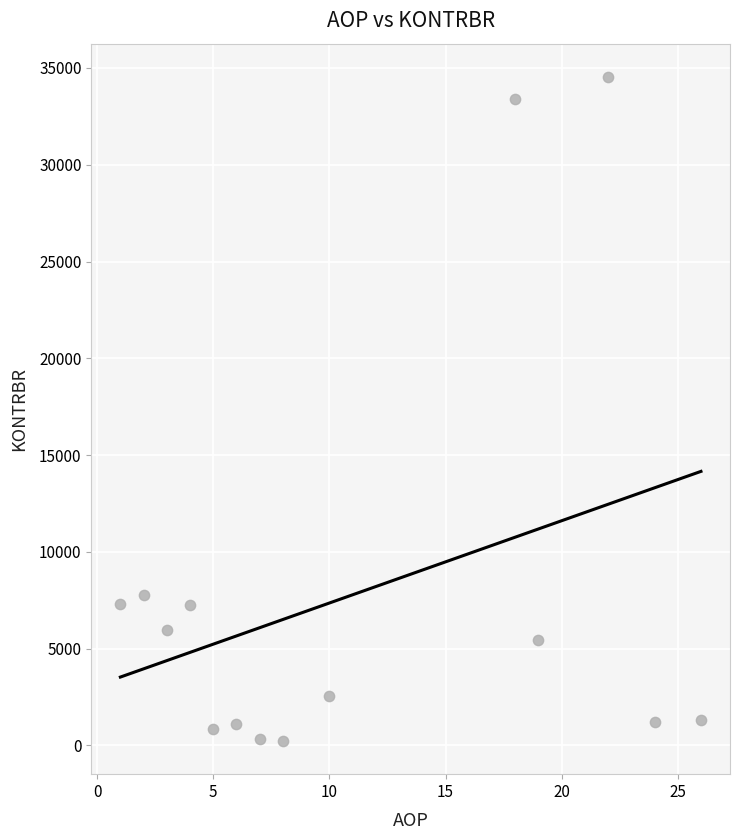

What Y value in the scatter plot is closest to 17386?

7794.2